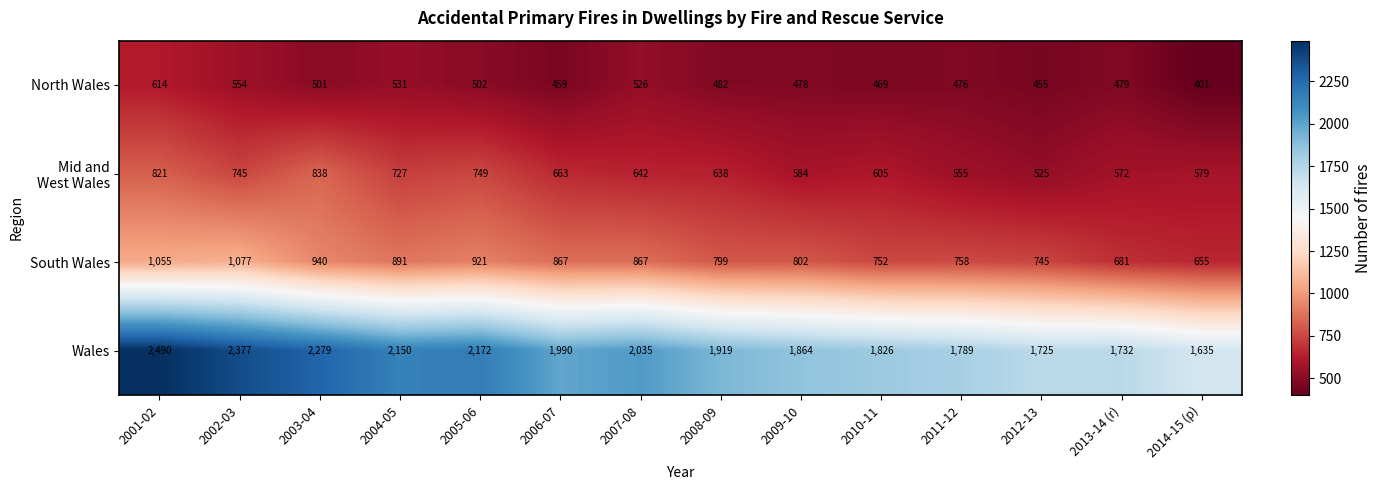

At how many categories does at least one series exceed 2159?

4